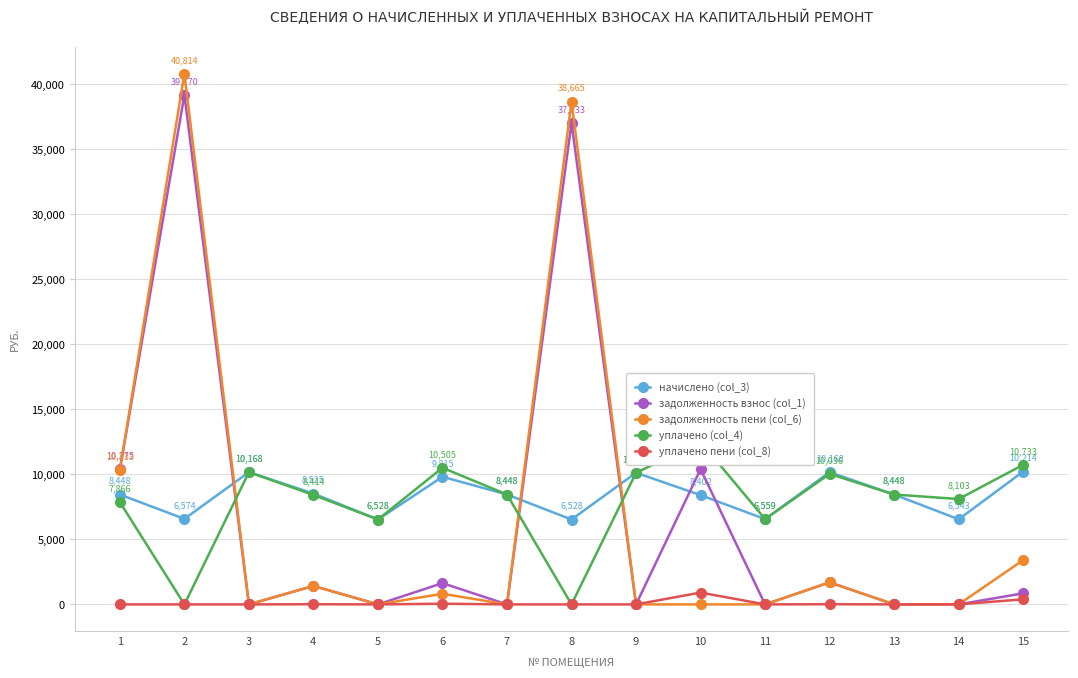

Which series has the largest total across all categories?

начислено (col_3)